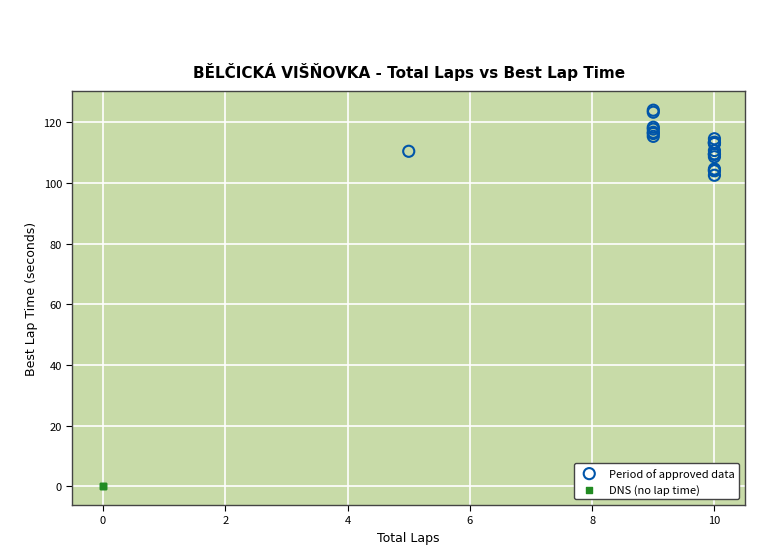

Which series reaches the minimum Y coordinate?

DNS (no lap time)